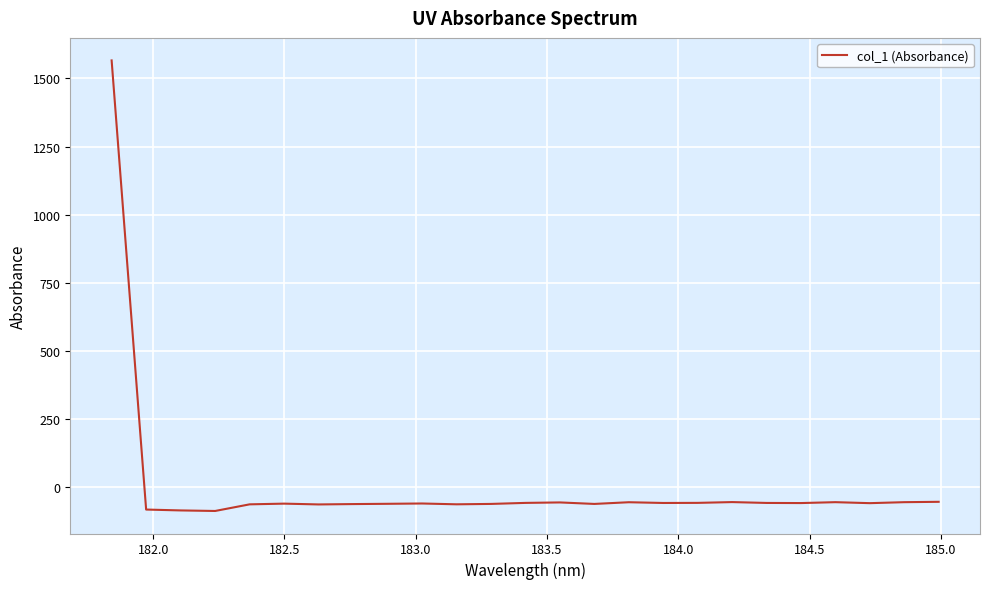

What is the average value?

3.4